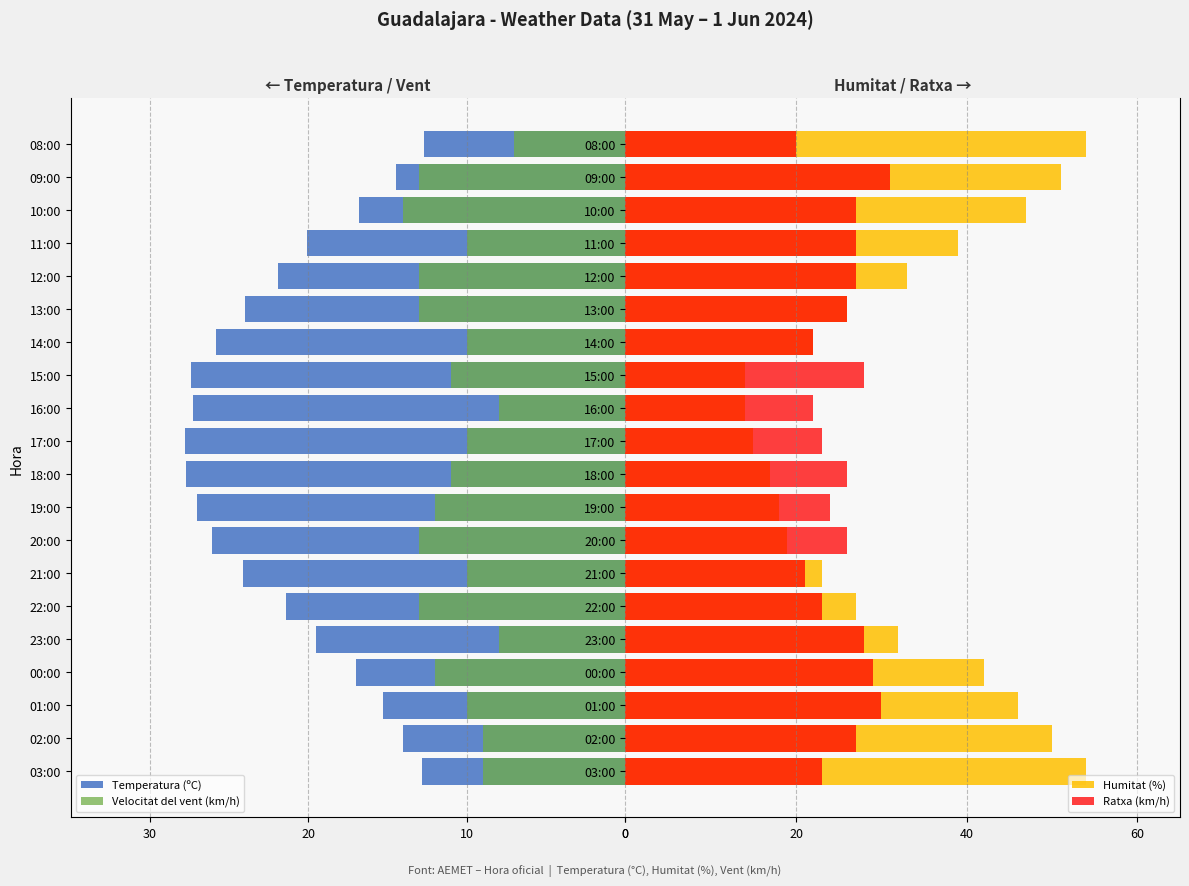

Is the value of Humitat (%) at 01:00 greater than the value of Ratxa (km/h) at 15:00?

Yes